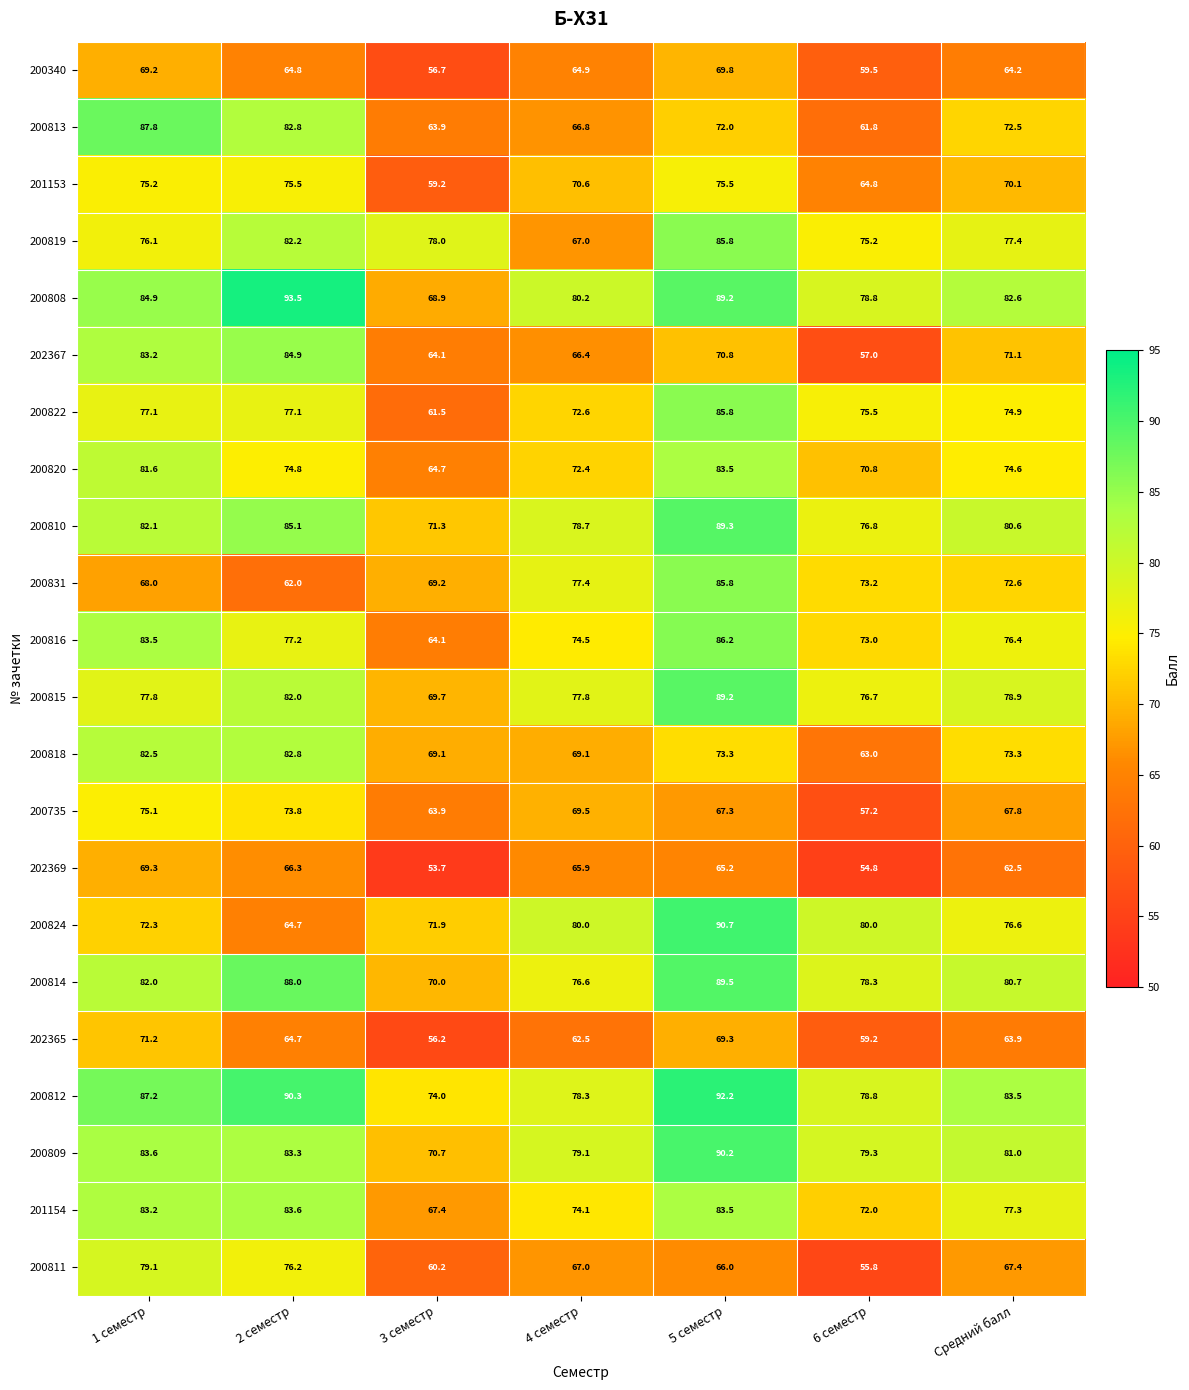

What is the spread (max minus min) of values at 3 семестр?

24.3